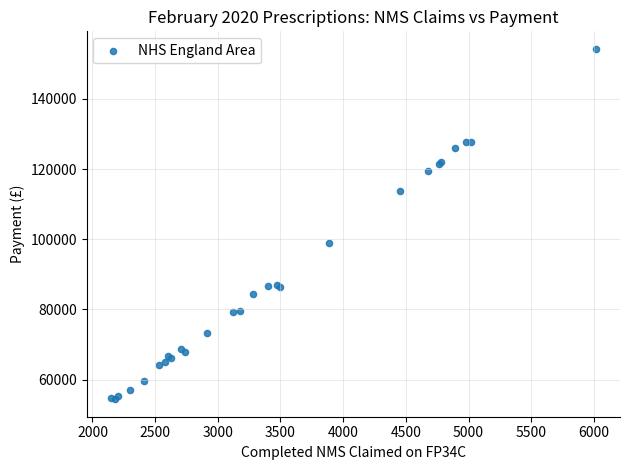

What Y value in the scatter plot is closest to 104332?

99068